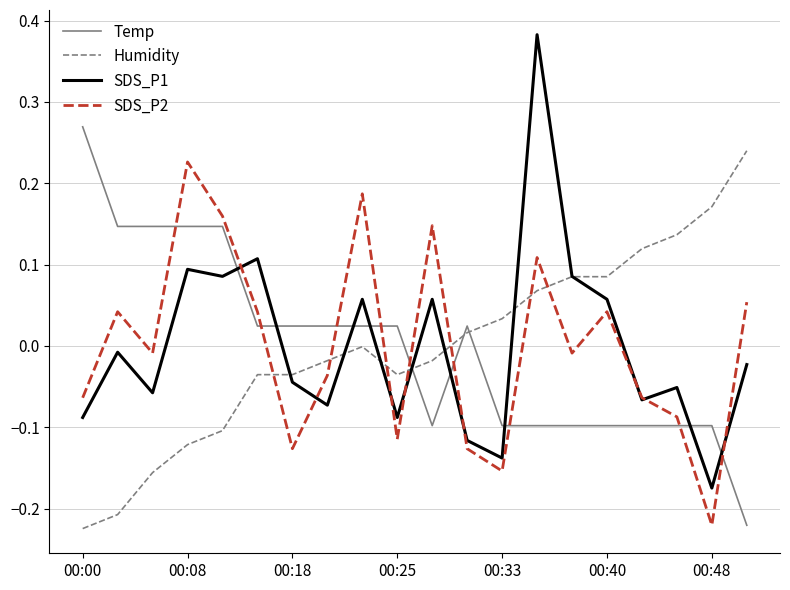

After their last crossing, which series has the higher values: Temp or Humidity?

Humidity